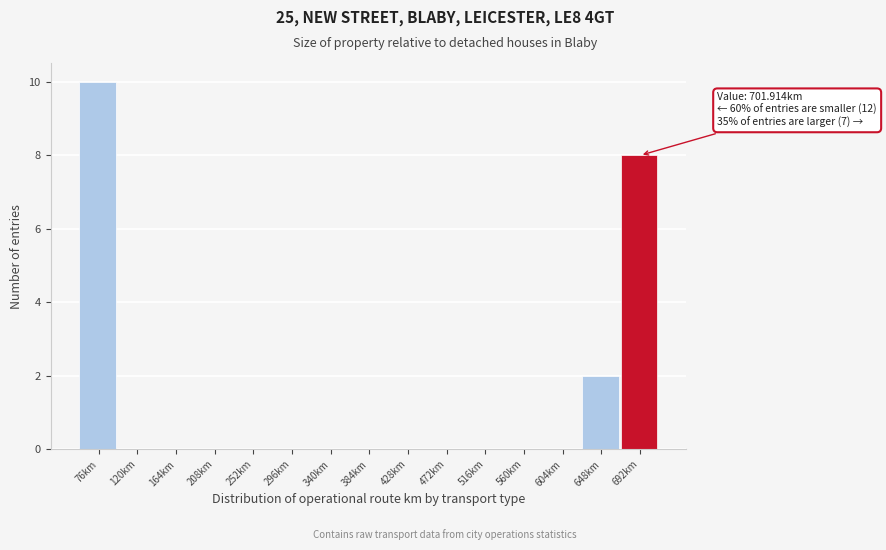

Reading right to left, what are all the values shown in this chart?

692km=8	648km=2	604km=0	560km=0	516km=0	472km=0	428km=0	384km=0	340km=0	296km=0	252km=0	208km=0	164km=0	120km=0	76km=10